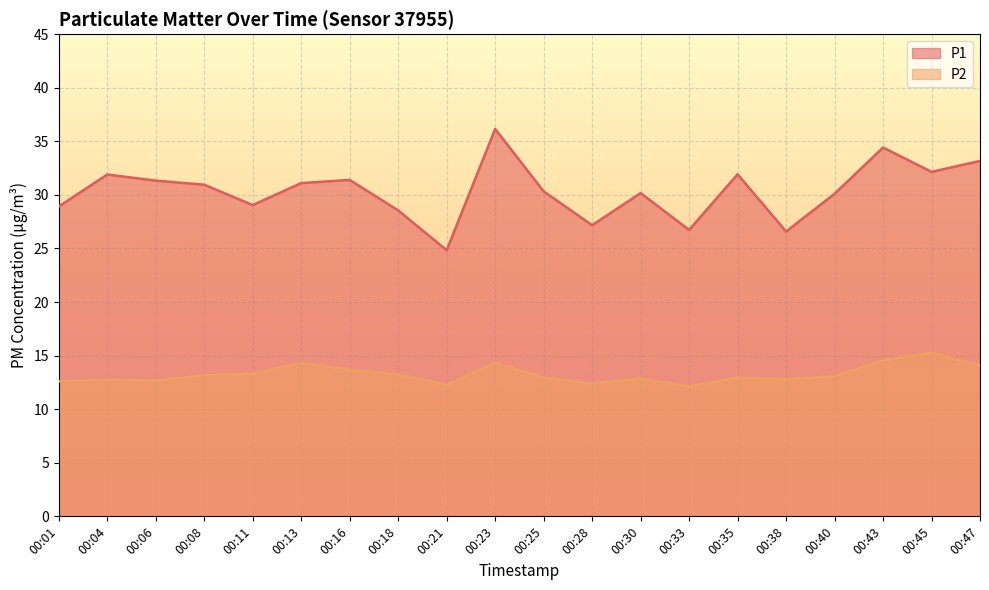

What is the difference between the P1 values at 00:16 and 00:23?

4.8